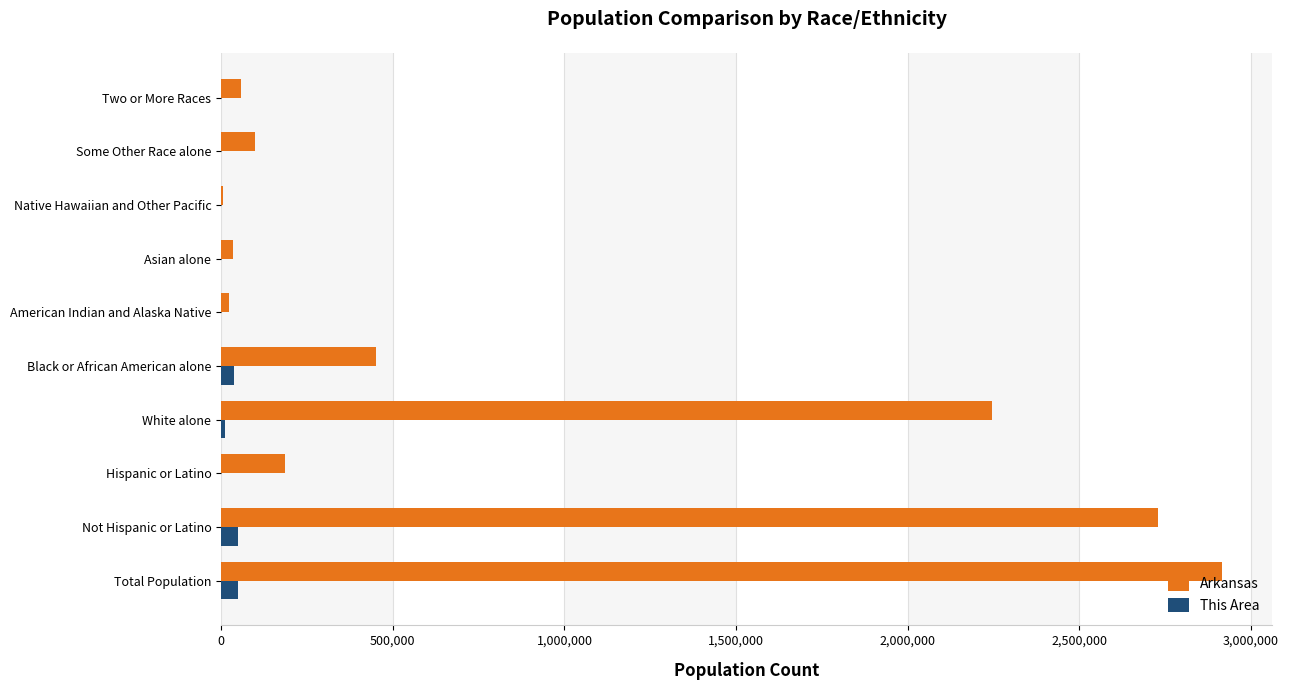

What is the maximum value shown in the chart?

2915918